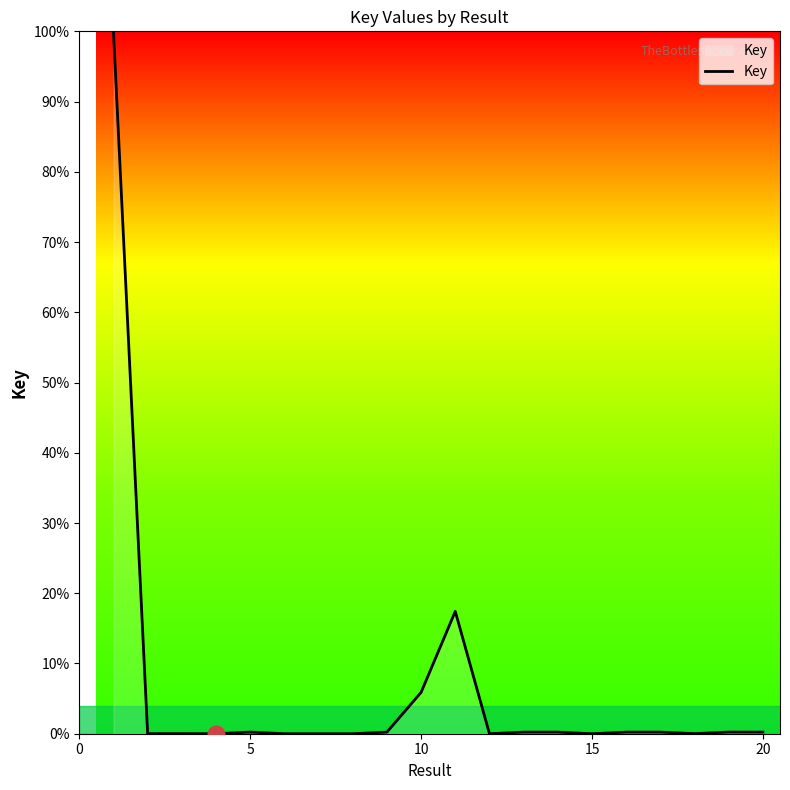

What is the difference between the maximum and minimum values?

100.0